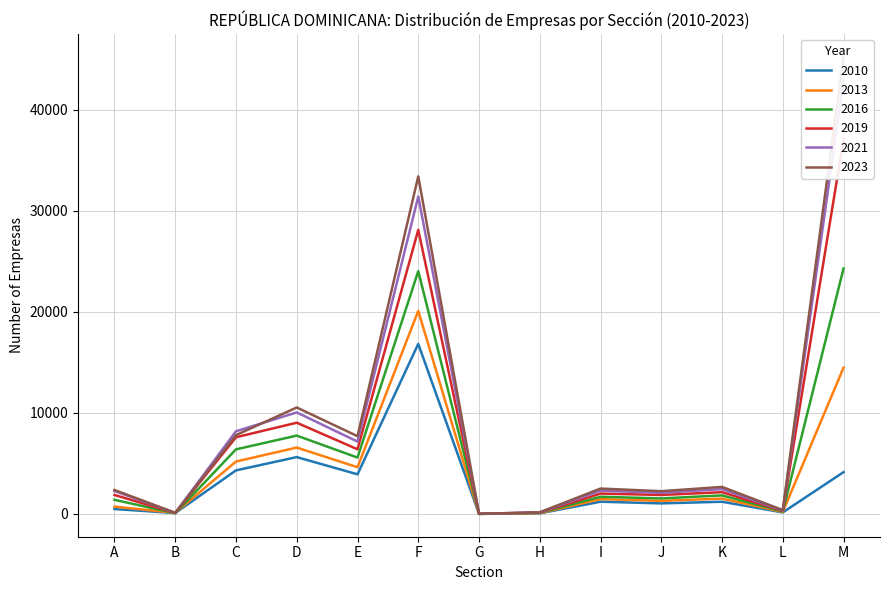

At which label does 2013 first exceed 1461?

C